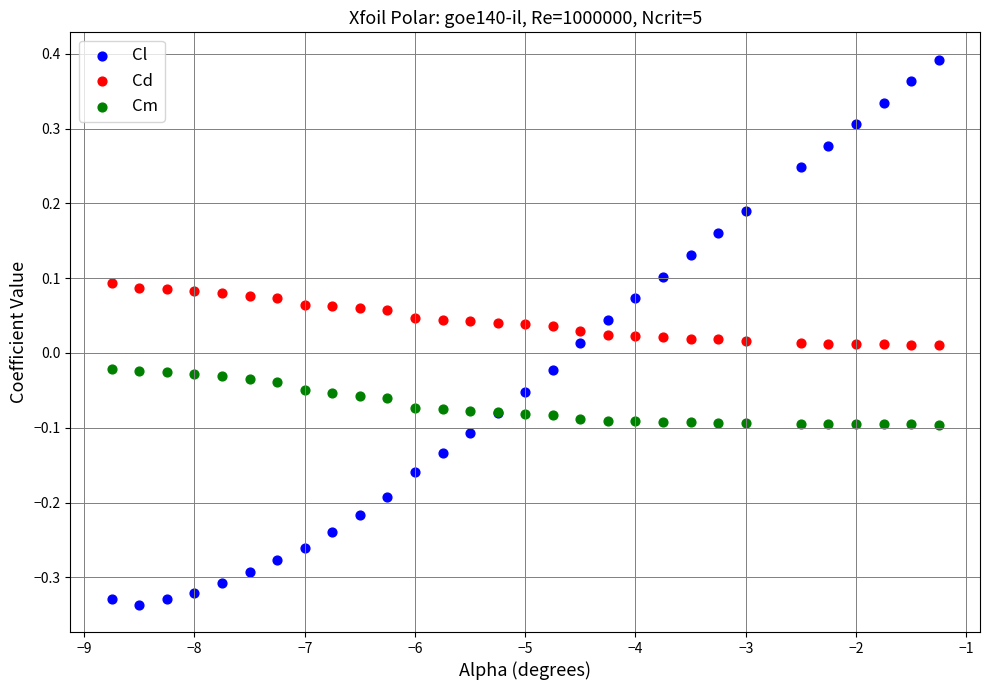

Which series has the widest spread of Y values?

Cl